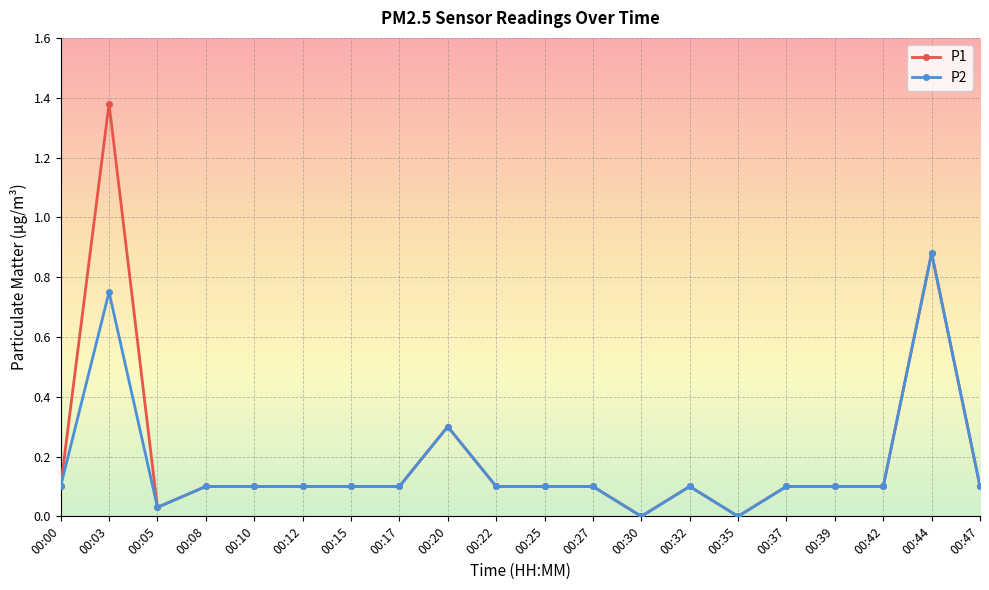

At which label does P2 reach its peak?

00:44